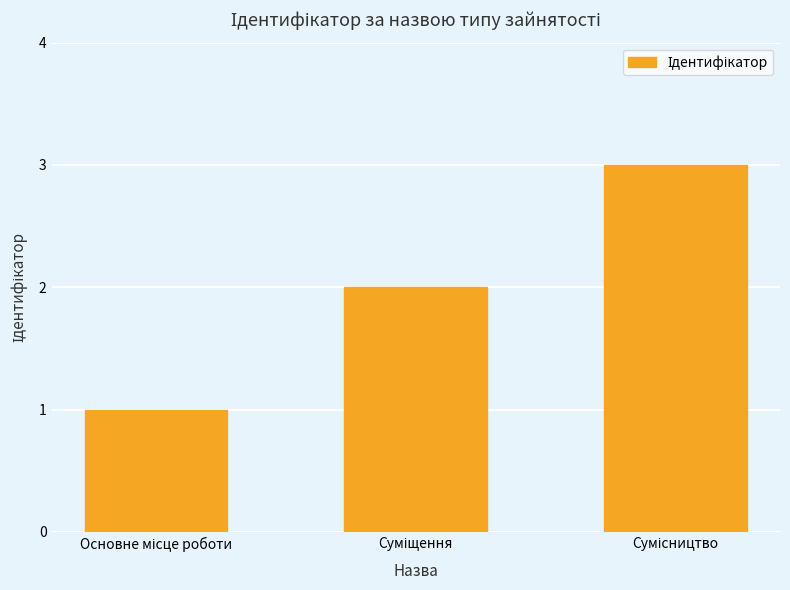

What is the average value?

2